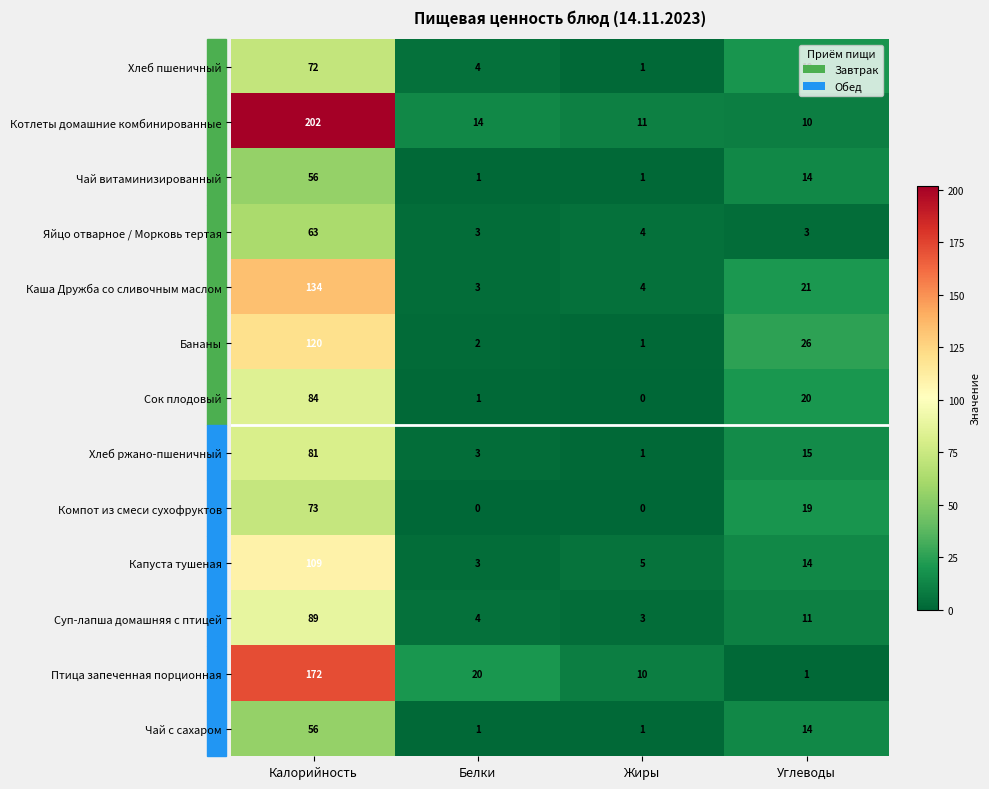

Count the number of categories in the chart.

4